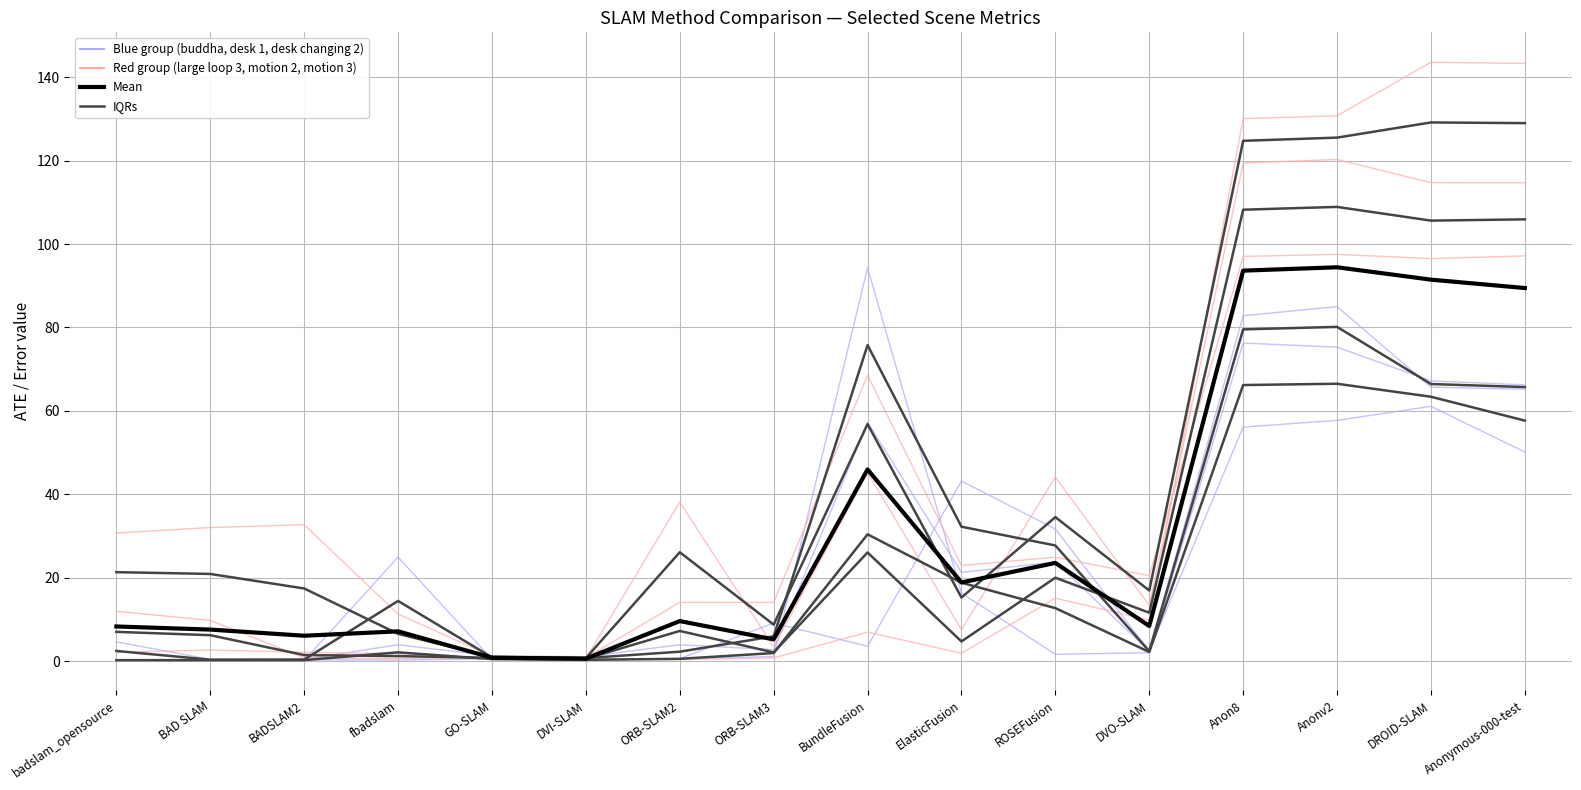

What is the value of the desk changing 2 point at the 12th from the left?

2.4